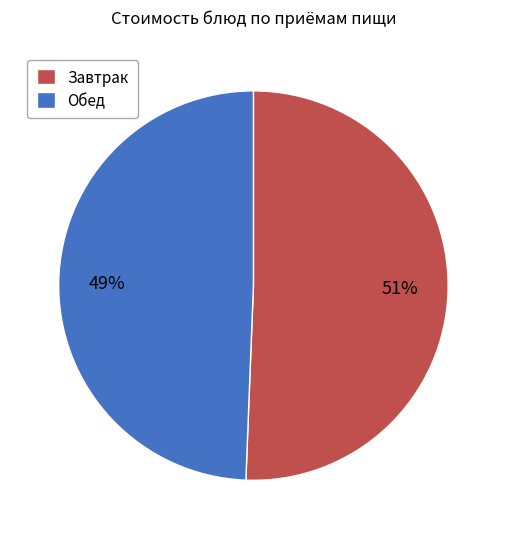

Is there any slice that represents more than half of the pie?

Yes